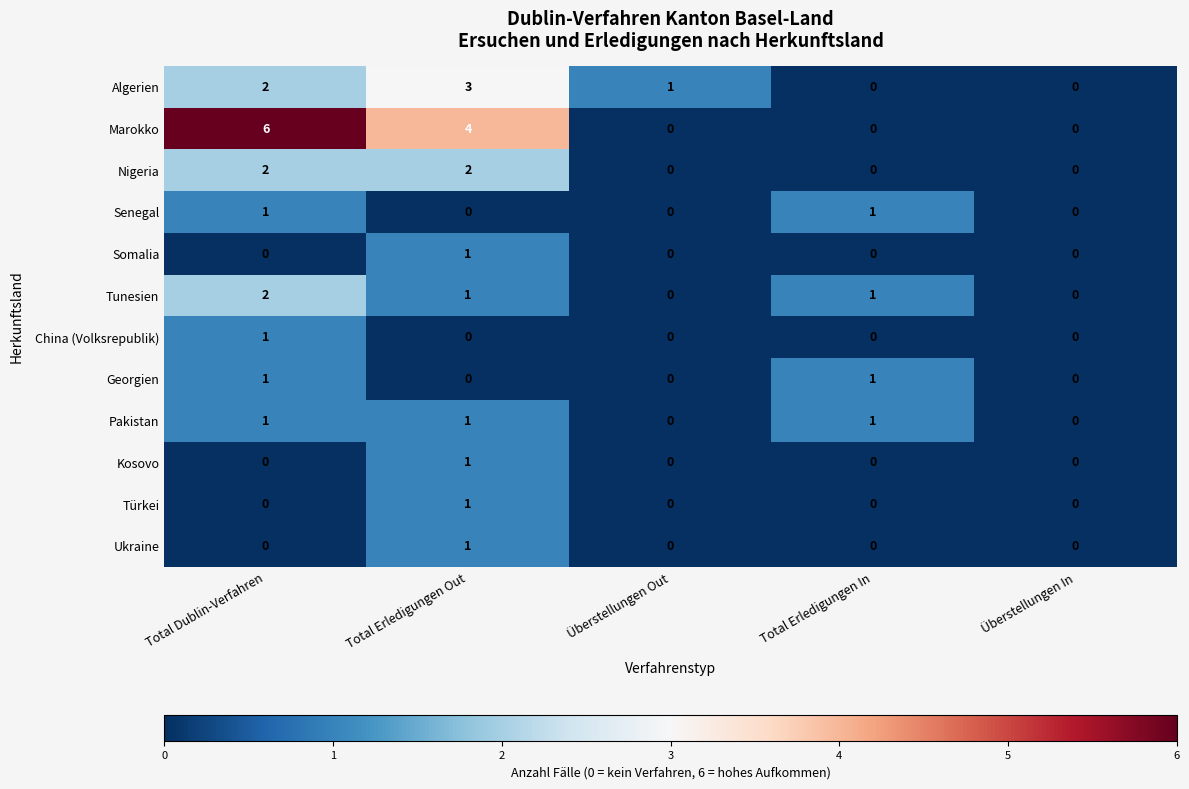

Where is Marokko nearest to the value 3?

Total Erledigungen Out